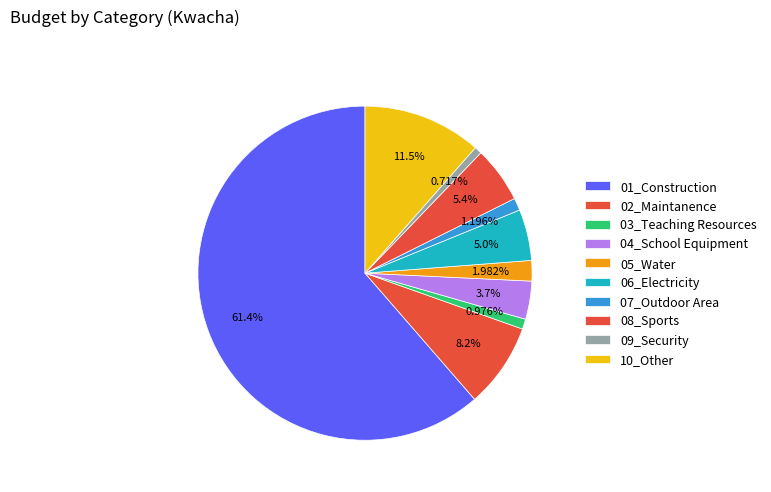

Does 08_Sports account for over 50% of the chart?

No